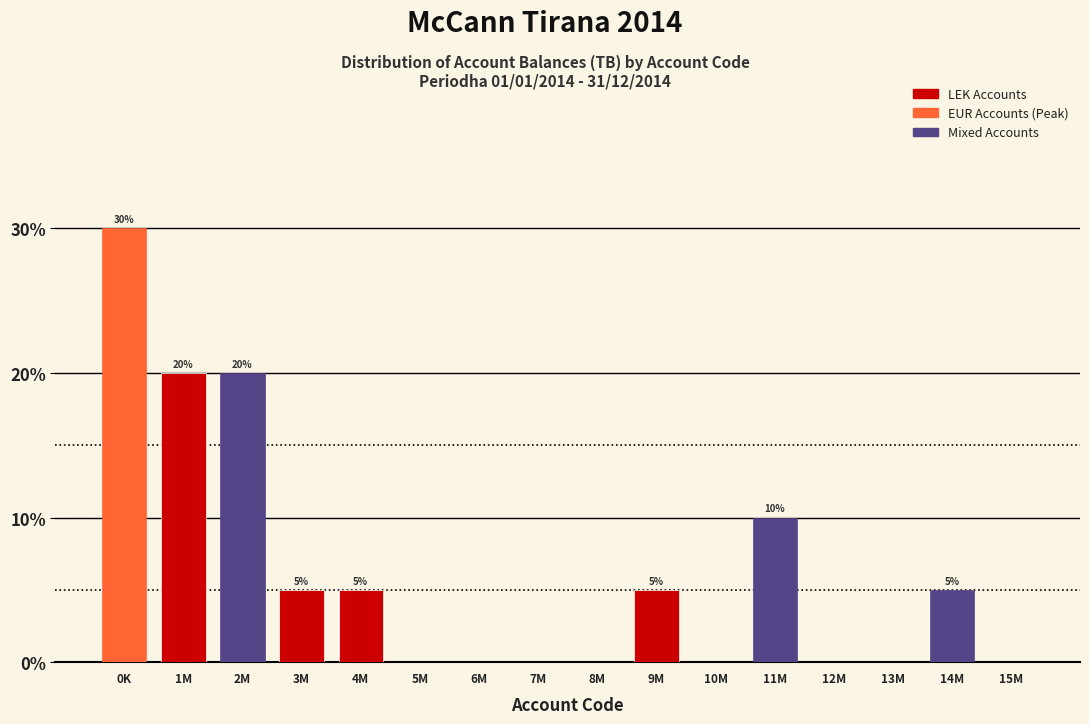

Reading left to right, extract all data points from this chart.

0K=30	1M=20	2M=20	3M=5	4M=5	5M=0	6M=0	7M=0	8M=0	9M=5	10M=0	11M=10	12M=0	13M=0	14M=5	15M=0